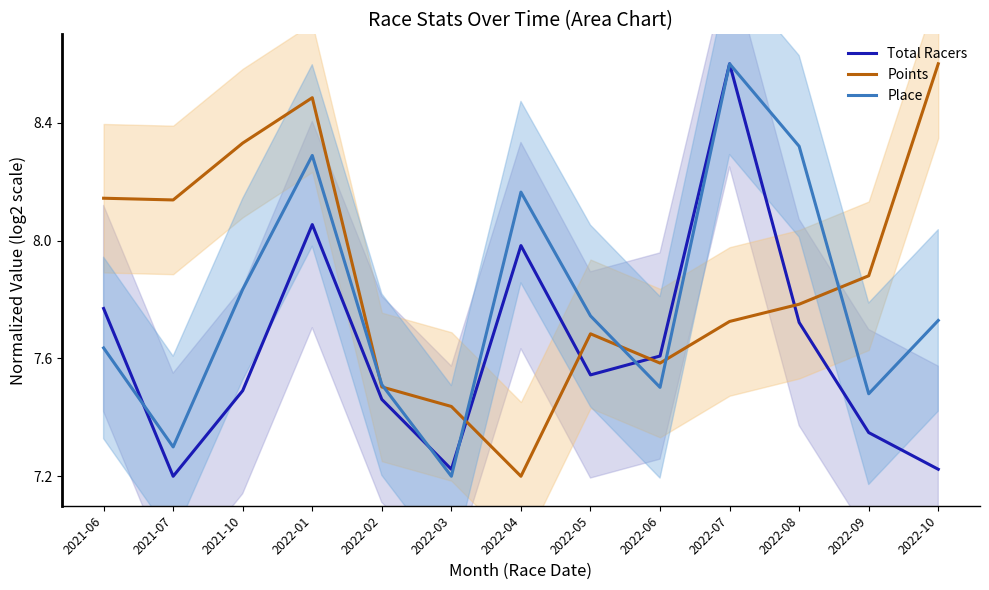

At which label does Points reach its peak?

2022-10